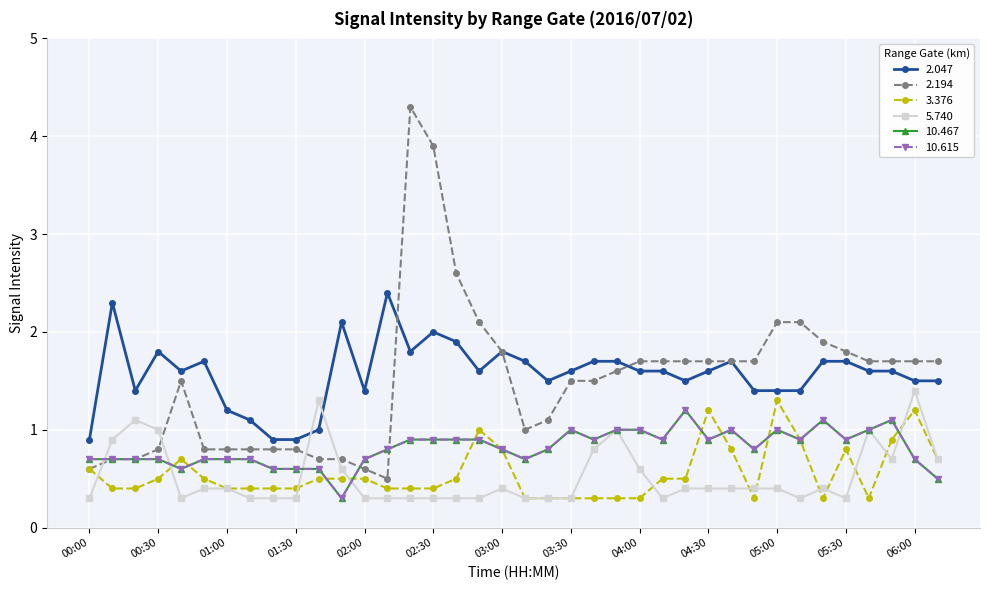

What is the difference between the maximum and second lowest values in the 3.376 series?

1.0